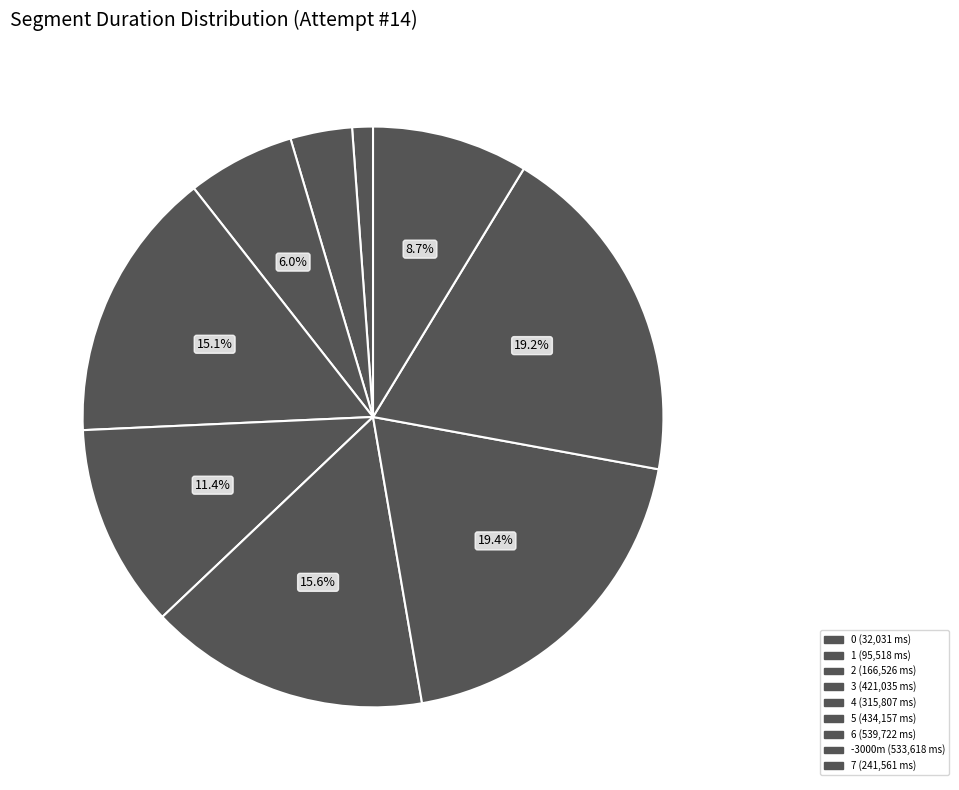

True or false: 7 accounts for 9% of the total.

True